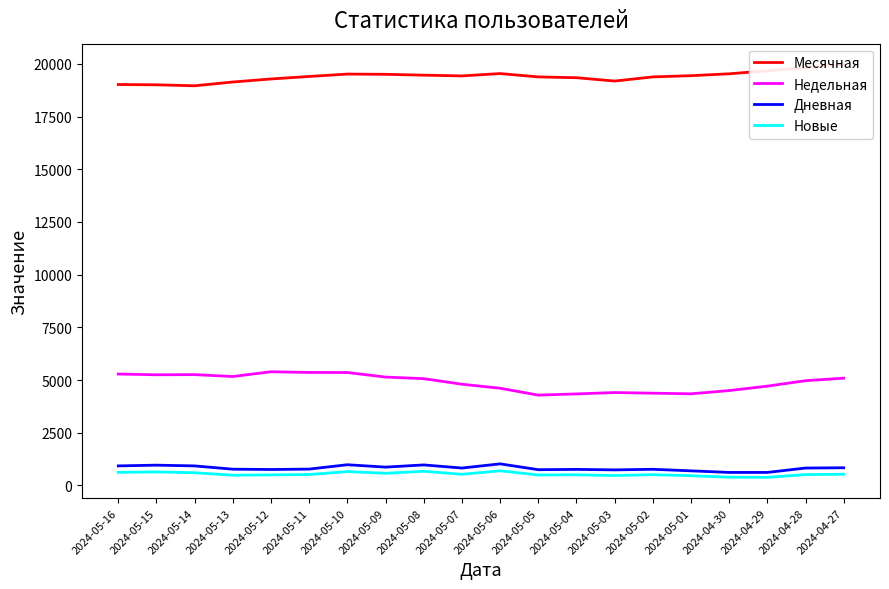

At which category is the sum across all series the highest?

2024-05-10